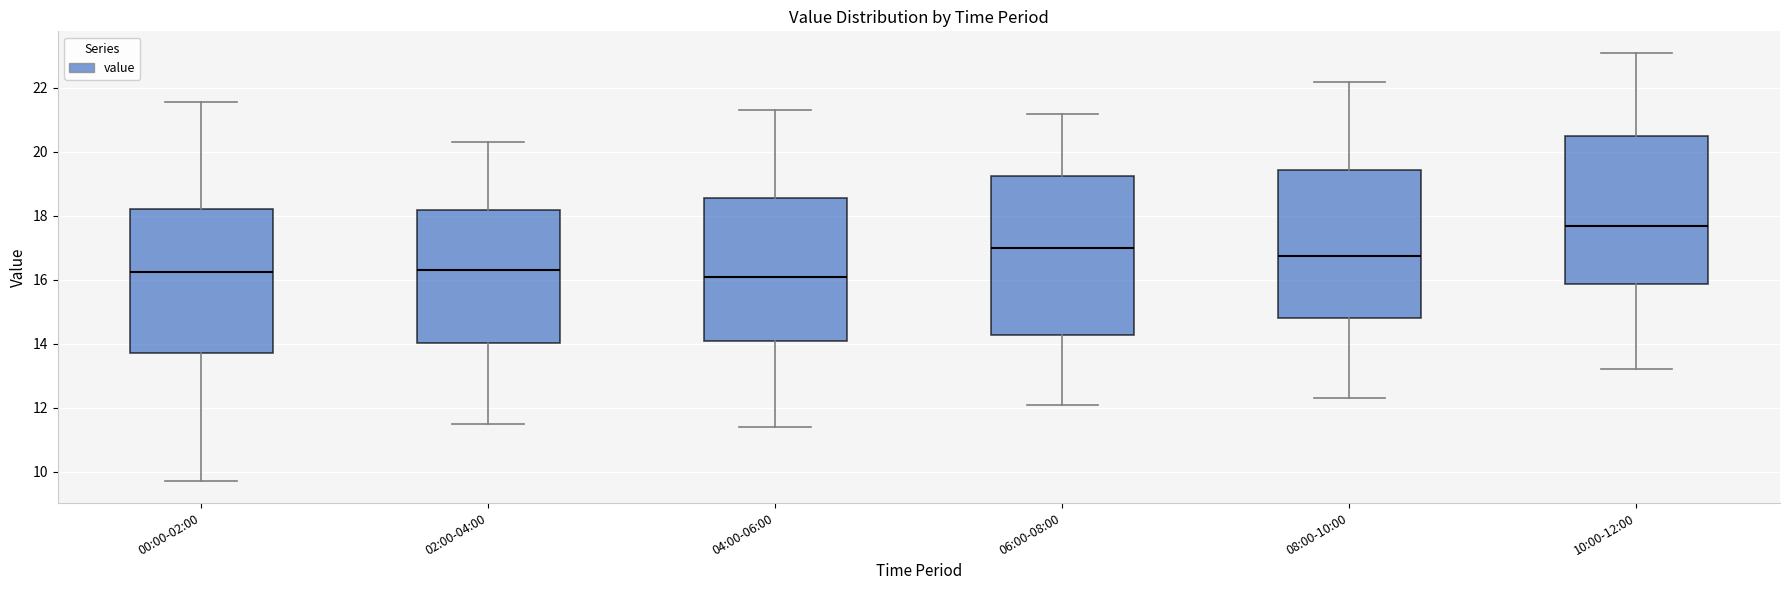

Reading left to right, transcribe this box plot: for each box, give where its median line is, the range the box spans, and where its two whiskers end, as read against the y-axis. The values are not printed on the chart, so give them approximately, as read against the axis.

00:00-02:00: median 16.2, box 13.8 to 18.2, whiskers 9.8 to 21.6
02:00-04:00: median 16.4, box 14.0 to 18.2, whiskers 11.6 to 20.4
04:00-06:00: median 16.2, box 14.2 to 18.6, whiskers 11.4 to 21.4
06:00-08:00: median 17.0, box 14.2 to 19.2, whiskers 12.2 to 21.2
08:00-10:00: median 16.8, box 14.8 to 19.4, whiskers 12.4 to 22.2
10:00-12:00: median 17.8, box 15.8 to 20.6, whiskers 13.2 to 23.2